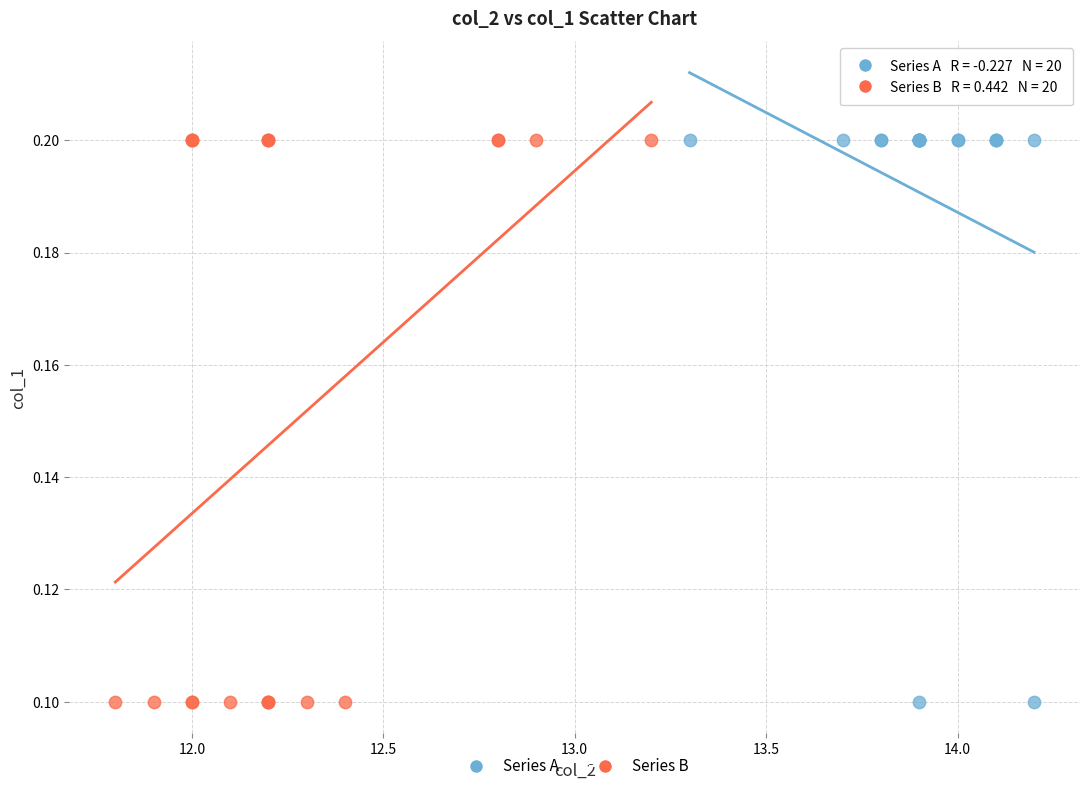

What are all the series names shown in the legend?

Series A, Series B